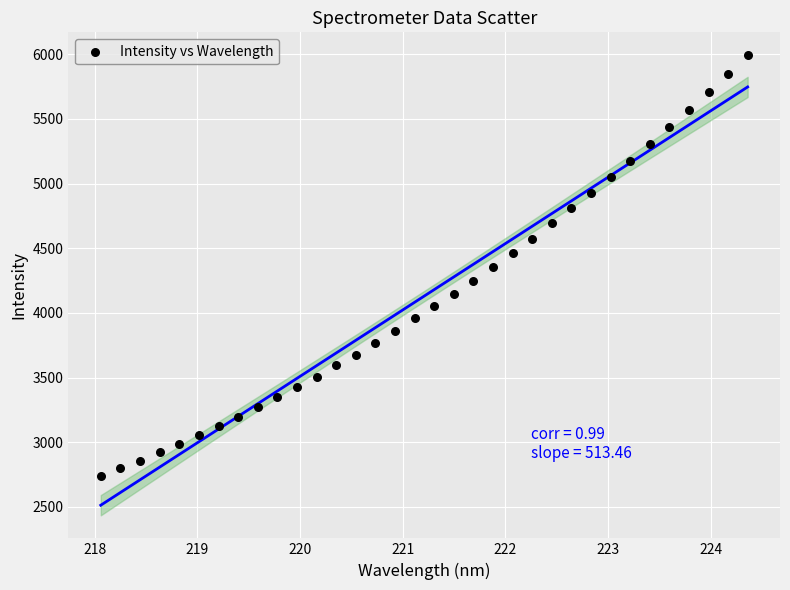

What is the range of Y values (max minus min)?

3253.9